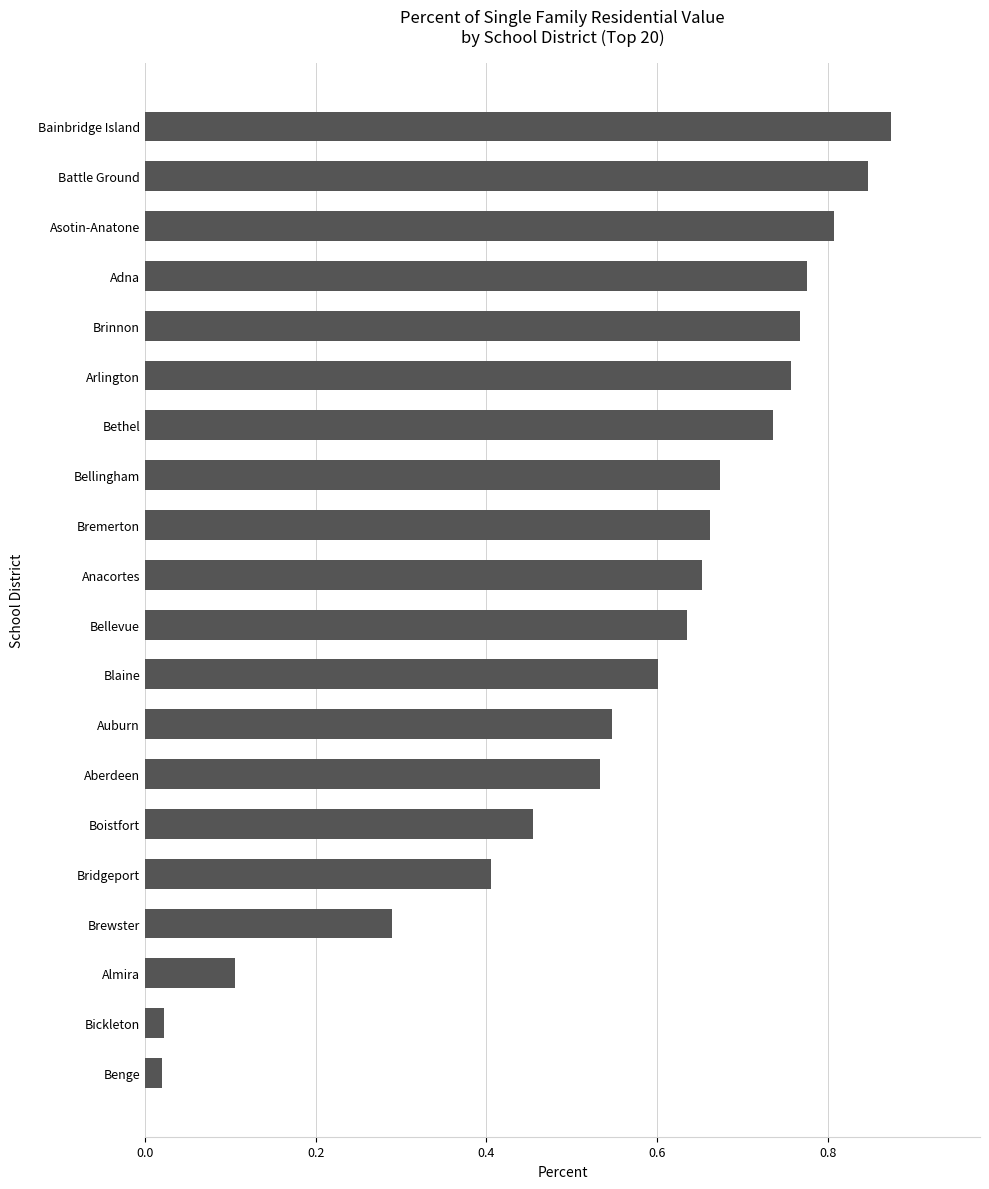

The chart shows a value of 1.4 at Asotin-Anatone. True or false?

False